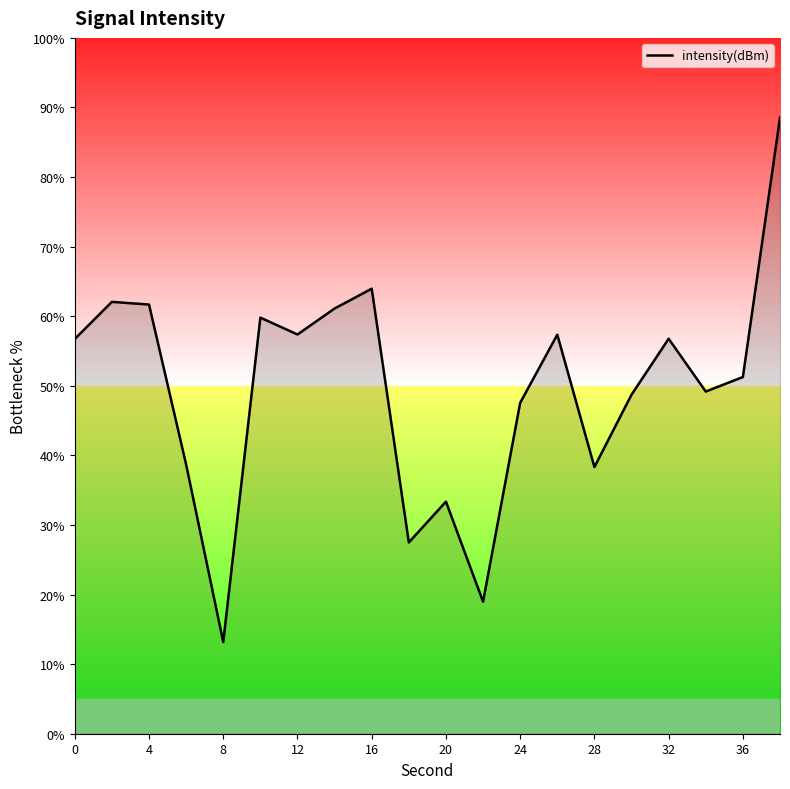

What is the greatest value displayed?

88.6